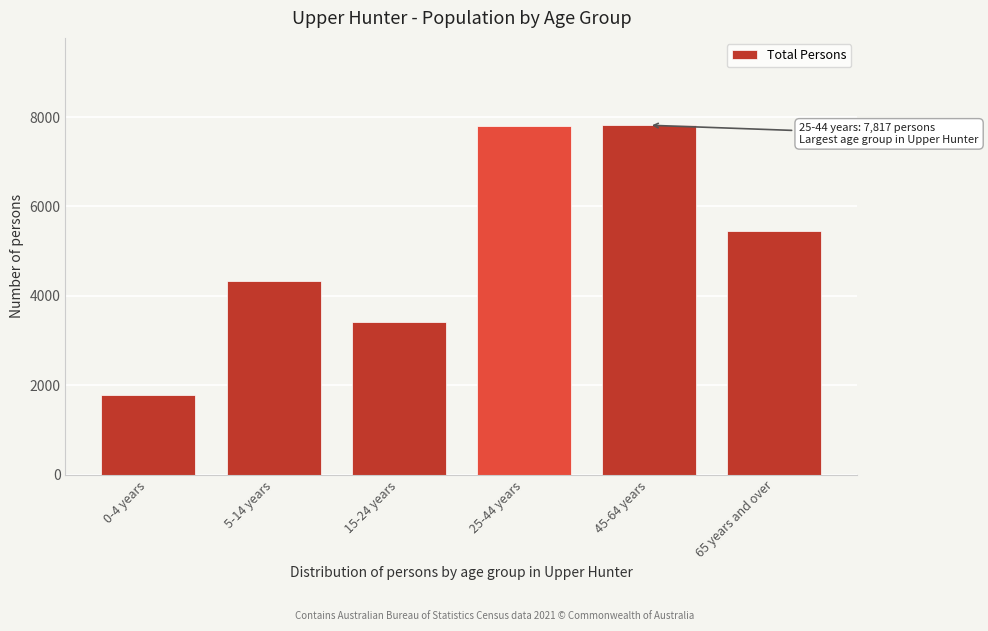

What is the label of the 1st bar from the left?

0-4 years